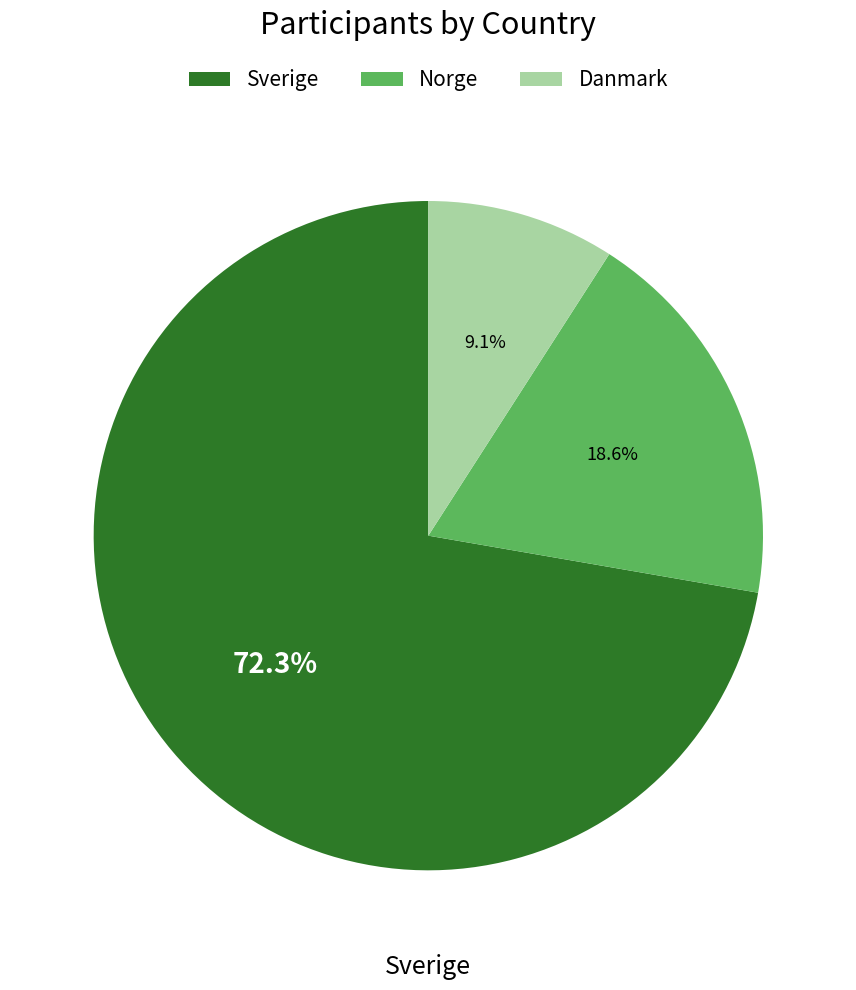

Which slice is the largest?

Sverige